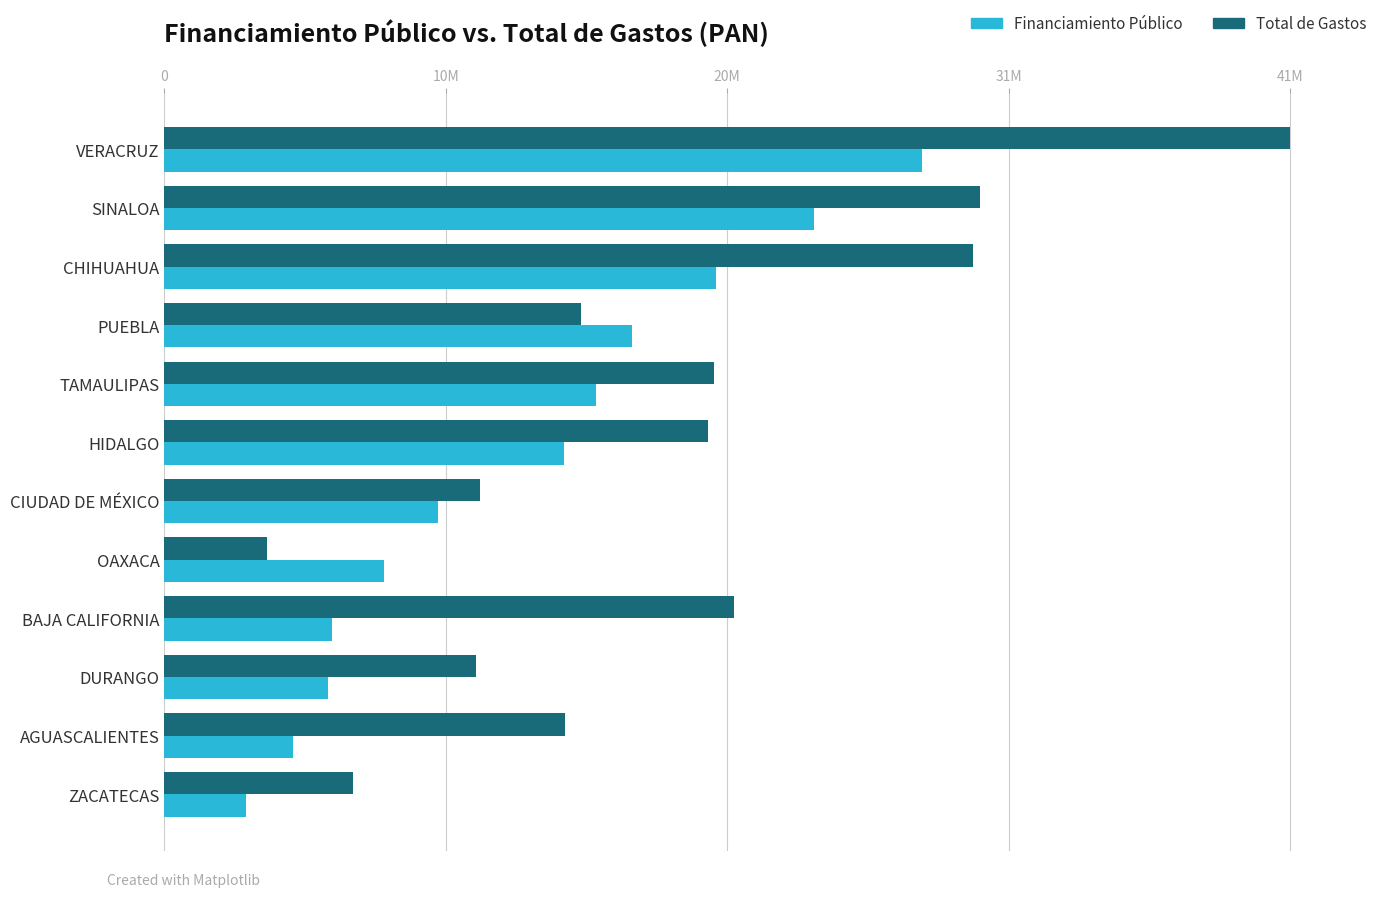

Reading right to left, transcribe all the data shown in this chart.

Financiamiento Público: 3029176.4	4779899.3	6078853.8	6212912.7	8158940.3	10149877.1	14838443.0	16026410.6	17356777.4	20473270.0	24105617.9	28130141.0
Total de Gastos: 6997229.8	14866945.8	11584724.9	21134162.1	3819384.0	11700790.2	20180560.1	20386829.7	15482171.7	30020542.9	30291081.4	41782161.2